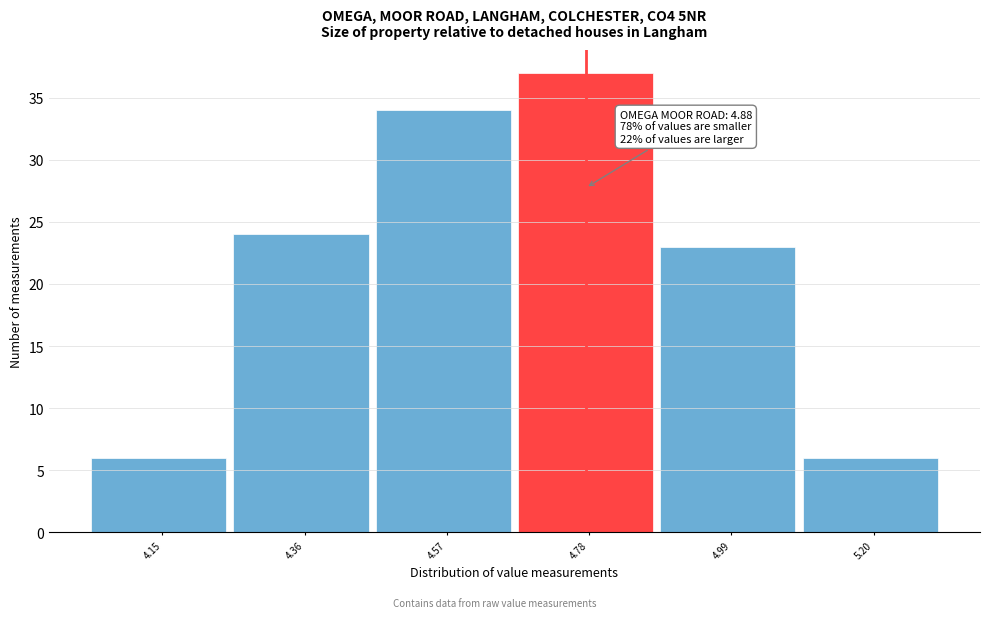

Reading left to right, what are all the values shown in this chart?

6	24	34	37	23	6